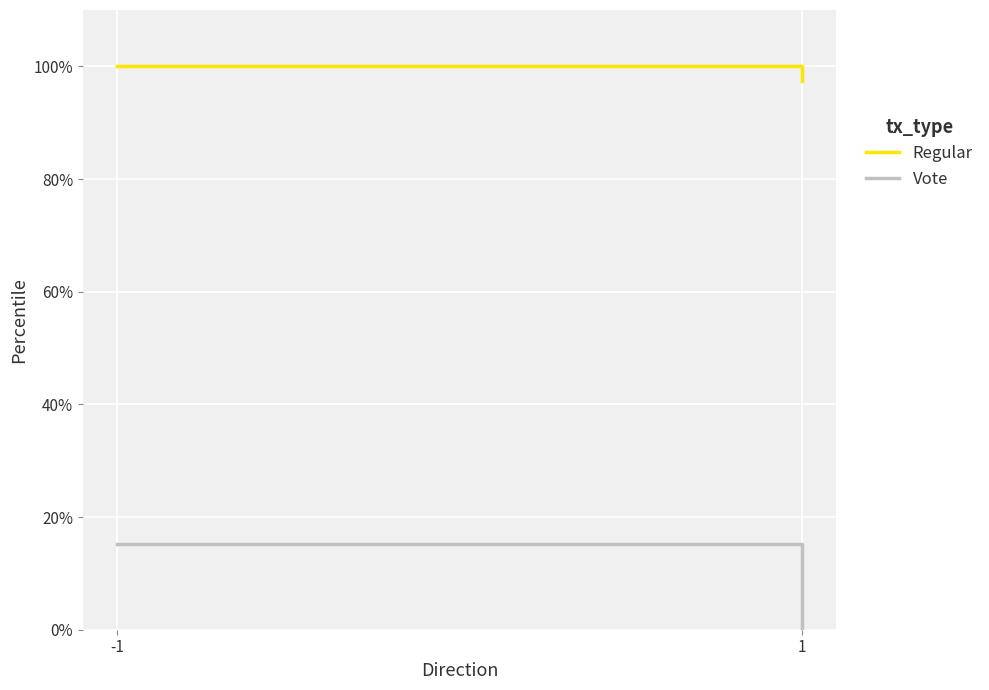

Which category has the lowest value in the Vote series?

1